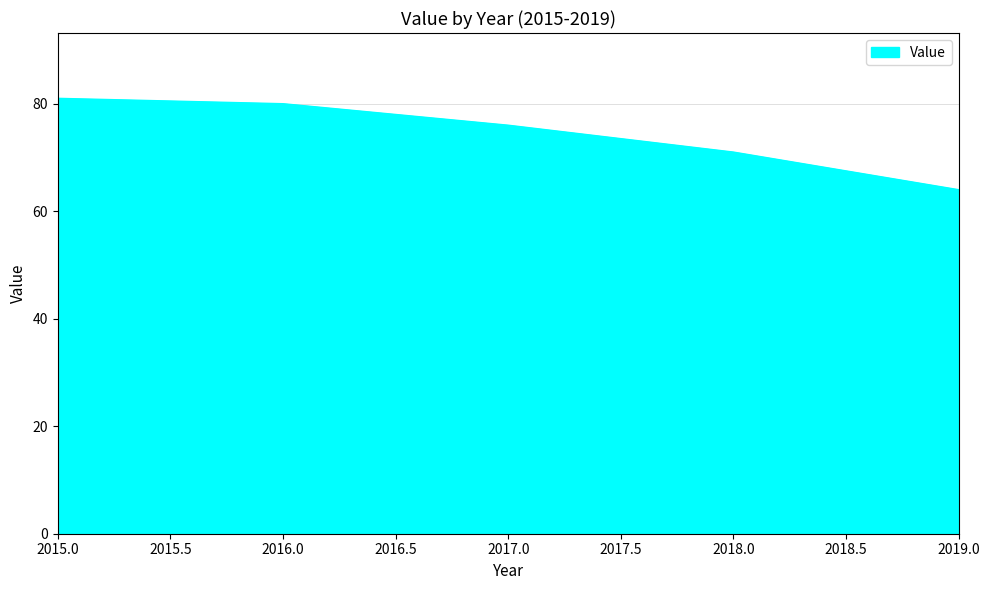

How many values are below 76?

2